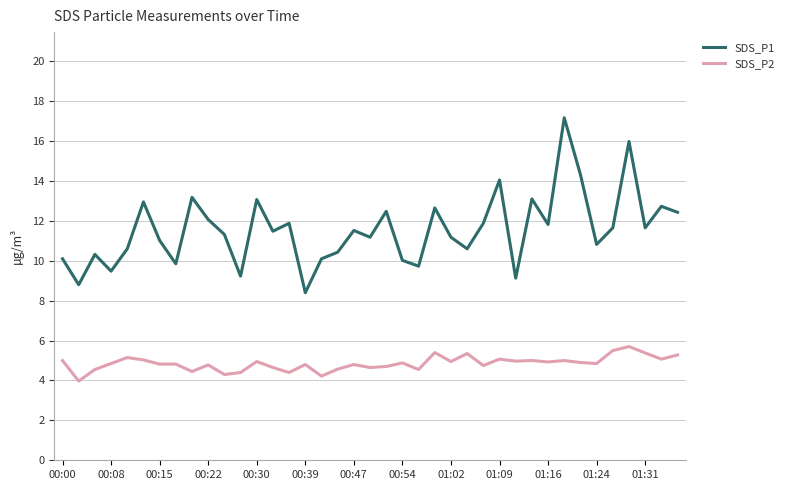

What is the difference between the maximum and minimum values in the SDS_P1 series?

8.8